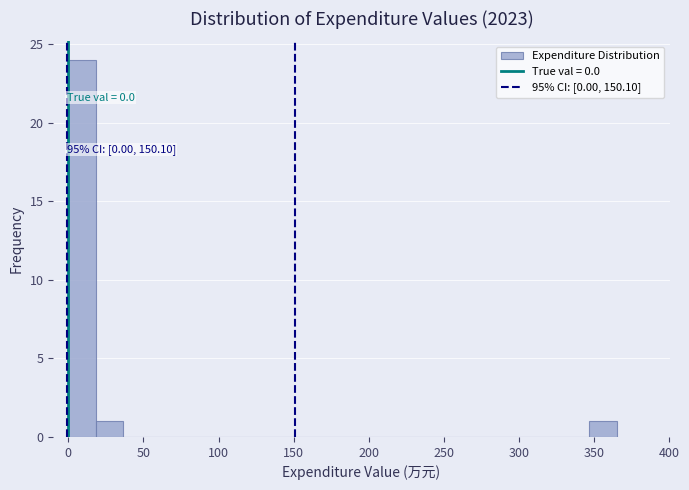

Read against the x-axis, roughly where is the centre of the tallest bar?

10